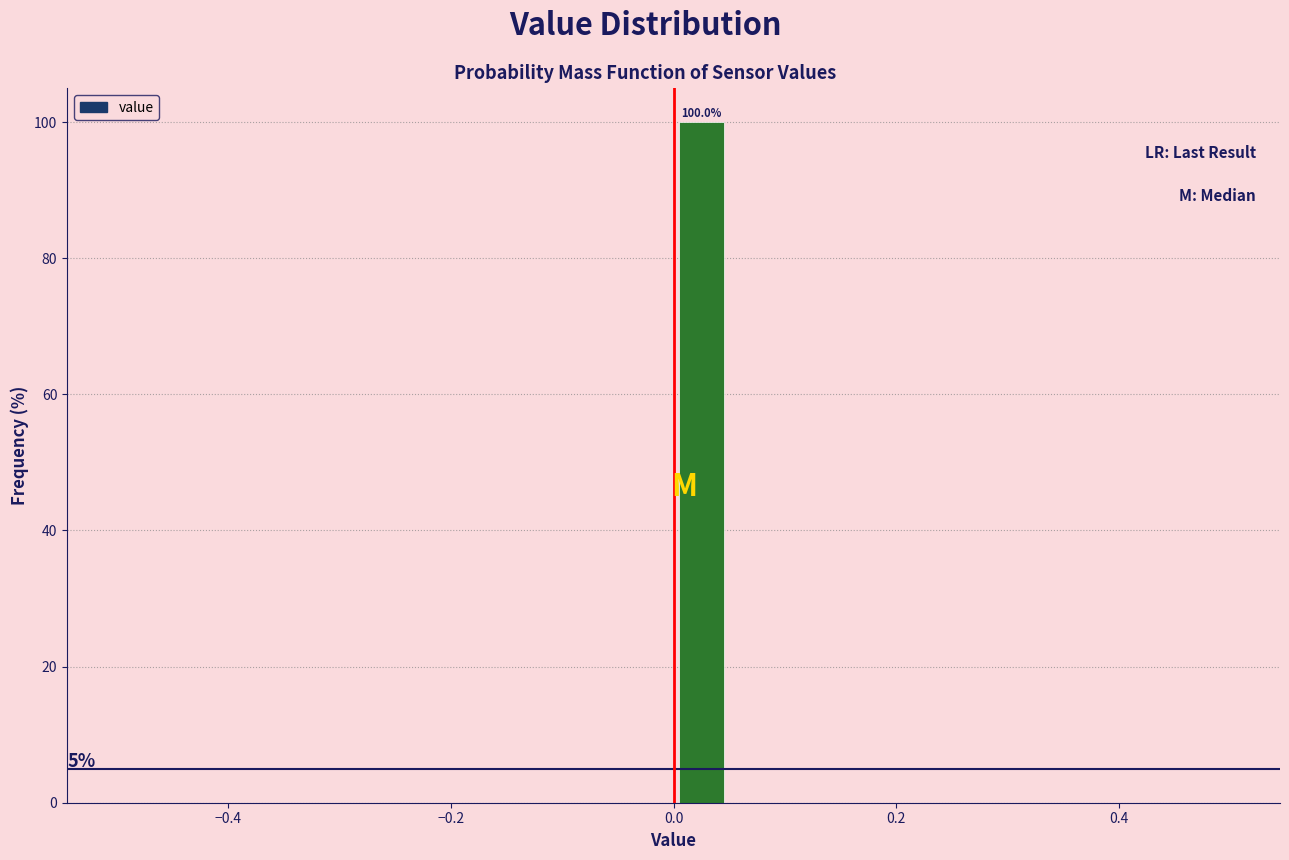

Around what value on the x-axis is the tallest bar? Give the approximate position of its centre, as read against the axis.

0.02